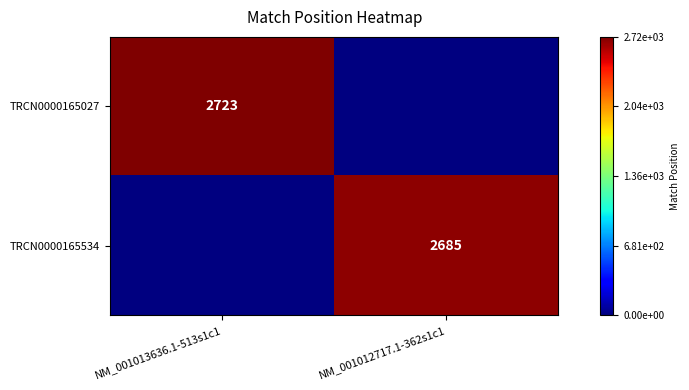

The value of TRCN0000165534 at NM_001012717.1-362s1c1 is 1210. True or false?

False